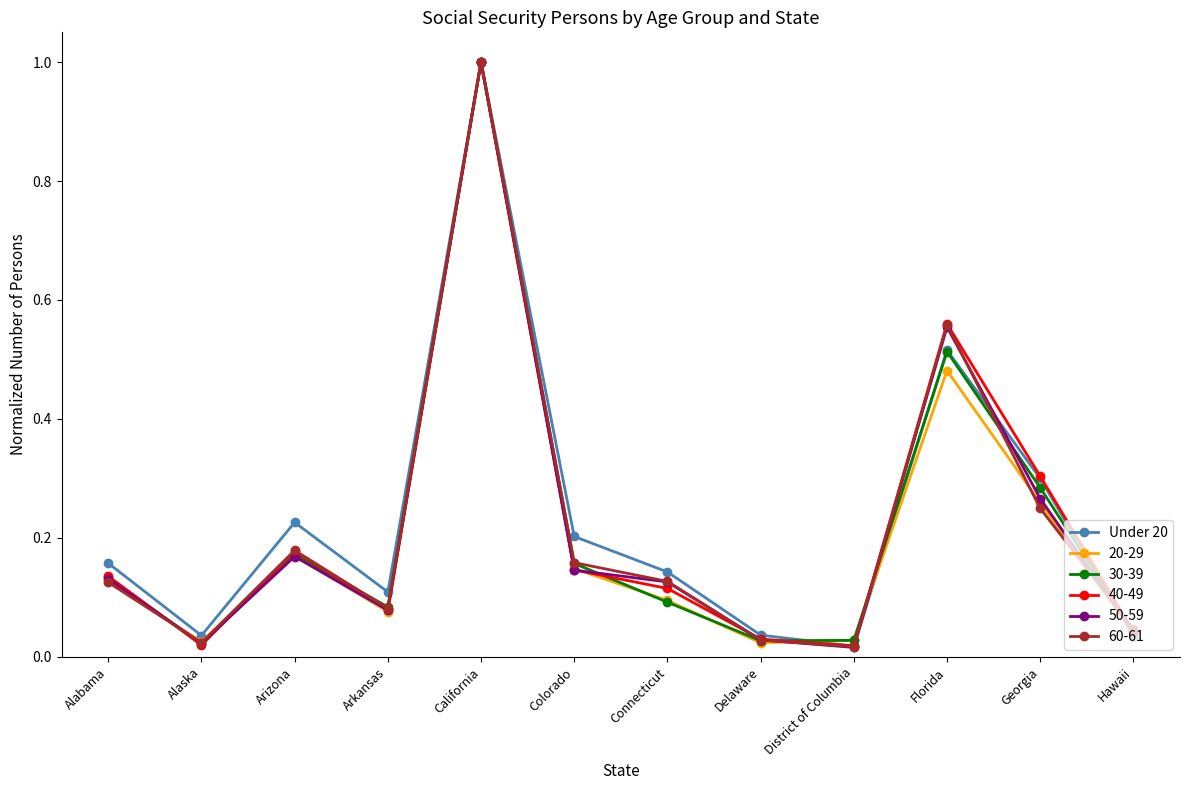

How many series are shown in this chart?

6